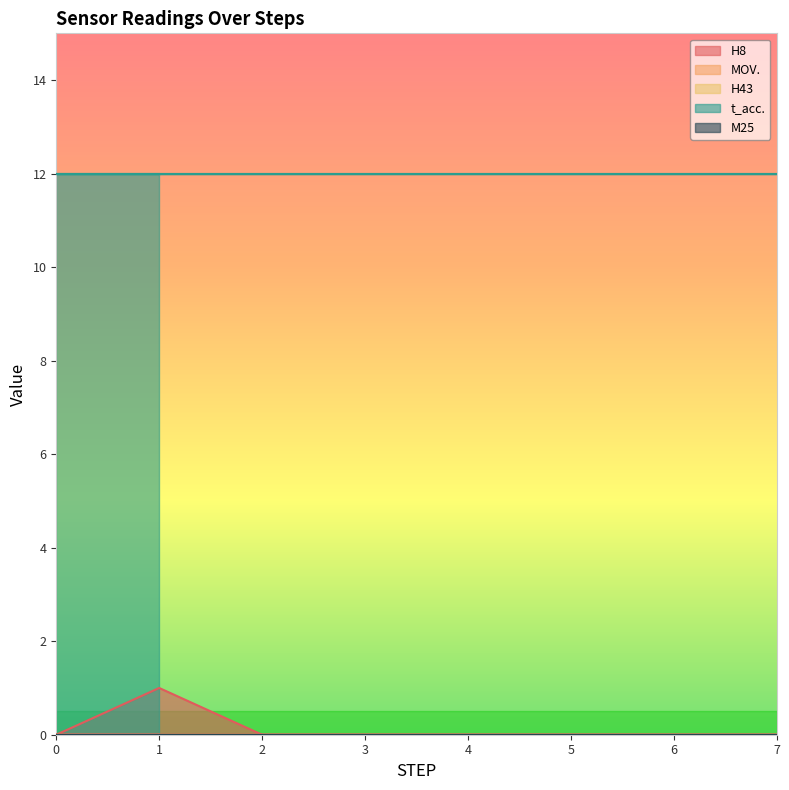

What are all the series names shown in the legend?

H8, MOV., H43, t_acc., M25